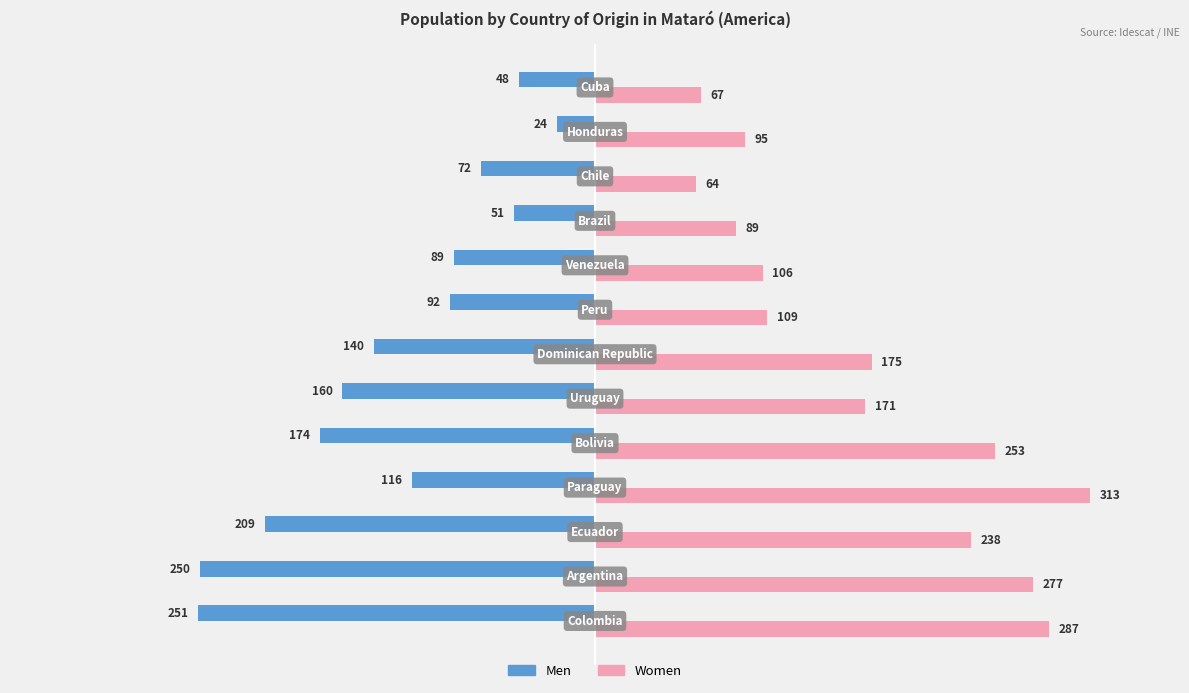

What is the maximum value for Men?

-24